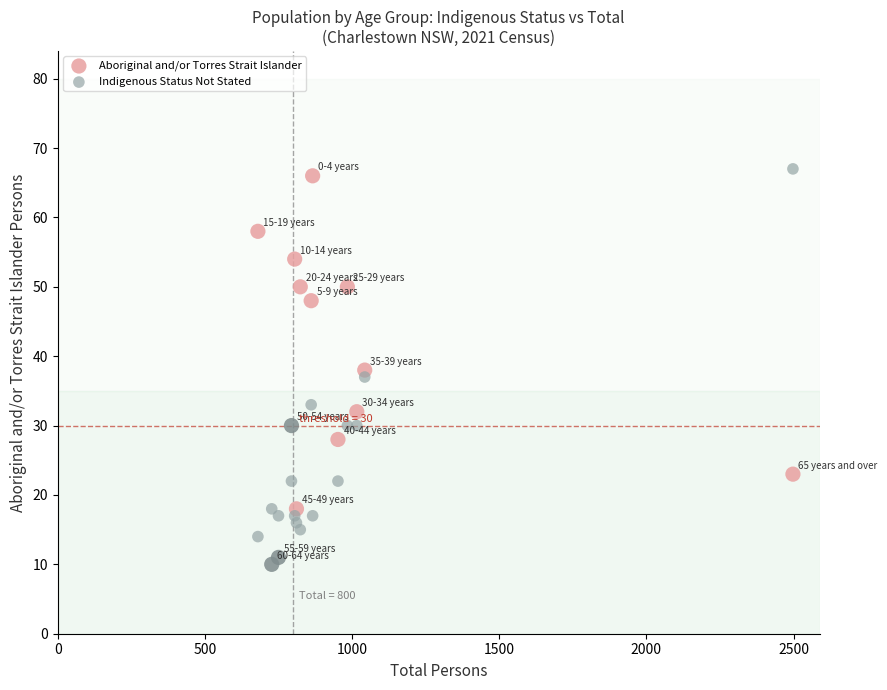

Which series reaches the minimum Y coordinate?

Aboriginal and/or Torres Strait Islander